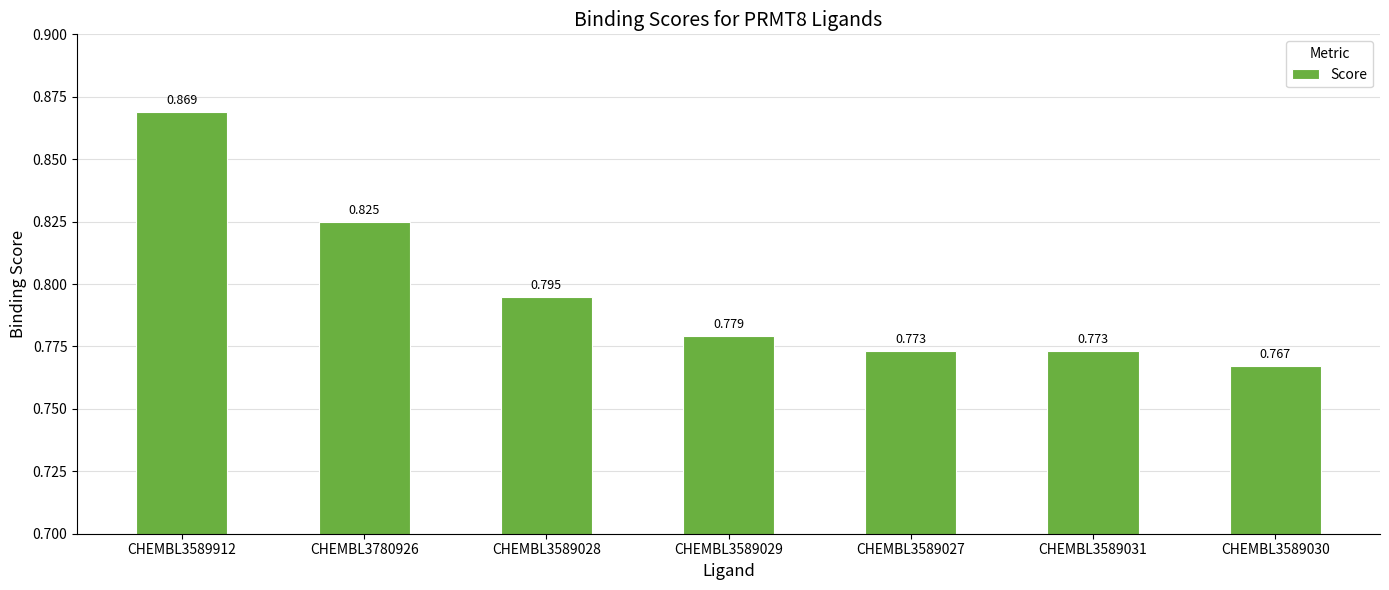

Does the chart contain any negative values?

No